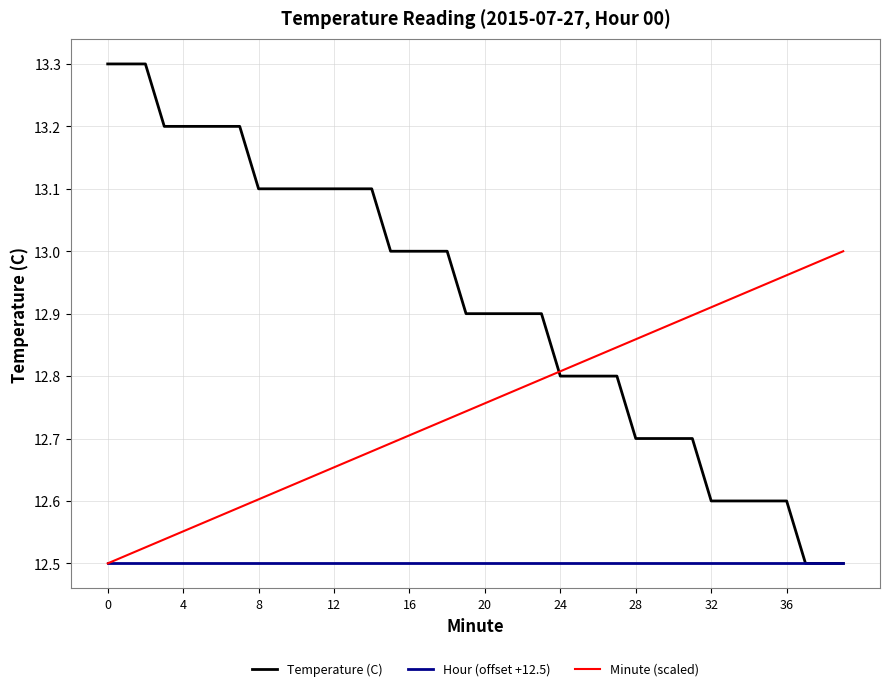

List the series in order of their peak value, lowest first.

Hour (offset +12.5), Minute (scaled), Temperature (C)